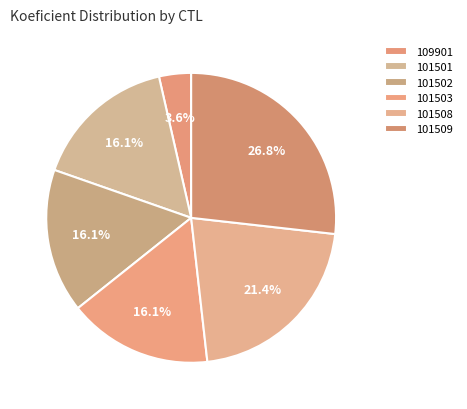

To the nearest percent, what is the difference between the largest and smallest slice percentages?

23%